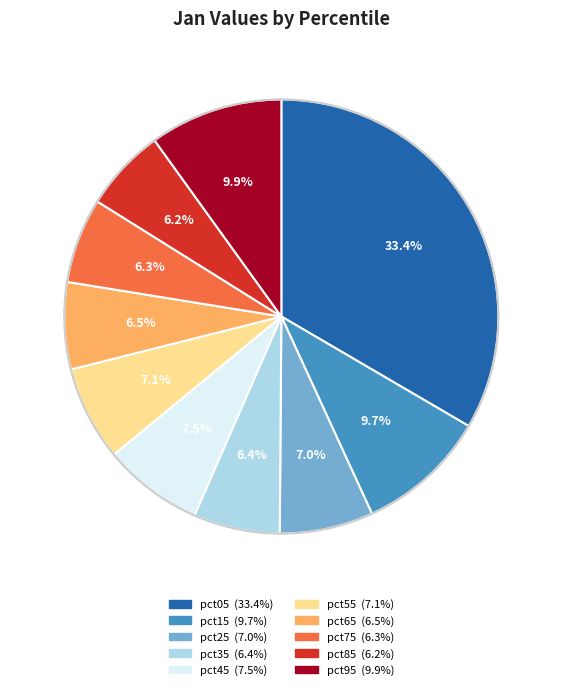

True or false: pct05 accounts for 47% of the total.

False